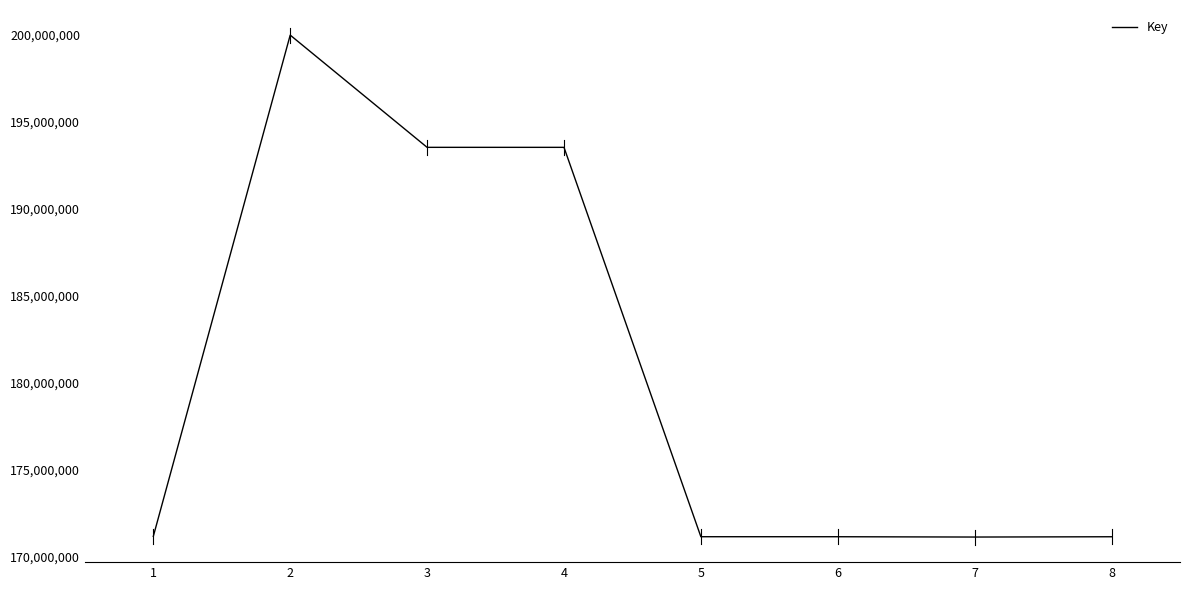

What is the average value?

180320239